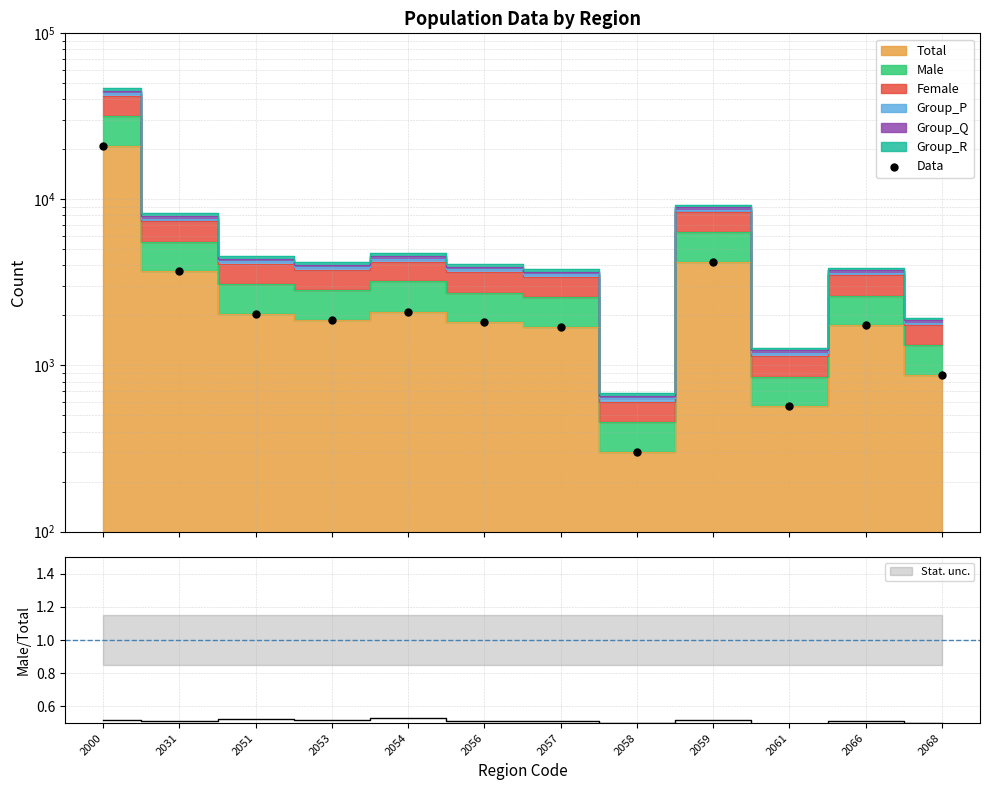

What is the ratio of the value at 2056 to the value at 2000?

0.1